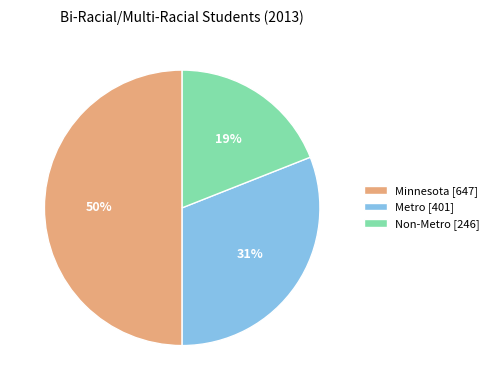

Between Non-Metro and Minnesota, which is larger?

Minnesota